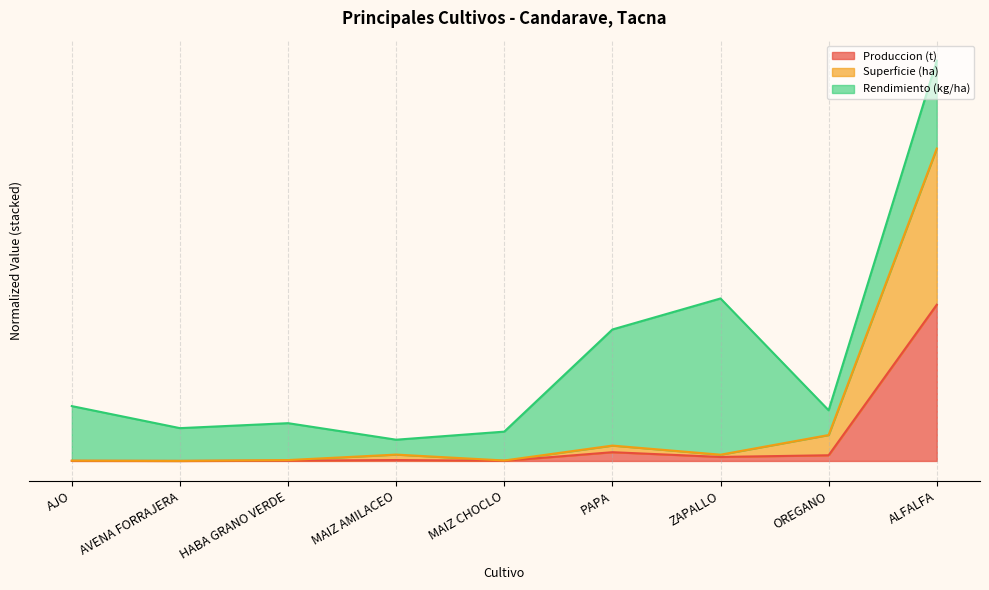

True or false: Produccion (t) has a value of 0.0 at AVENA FORRAJERA.

True